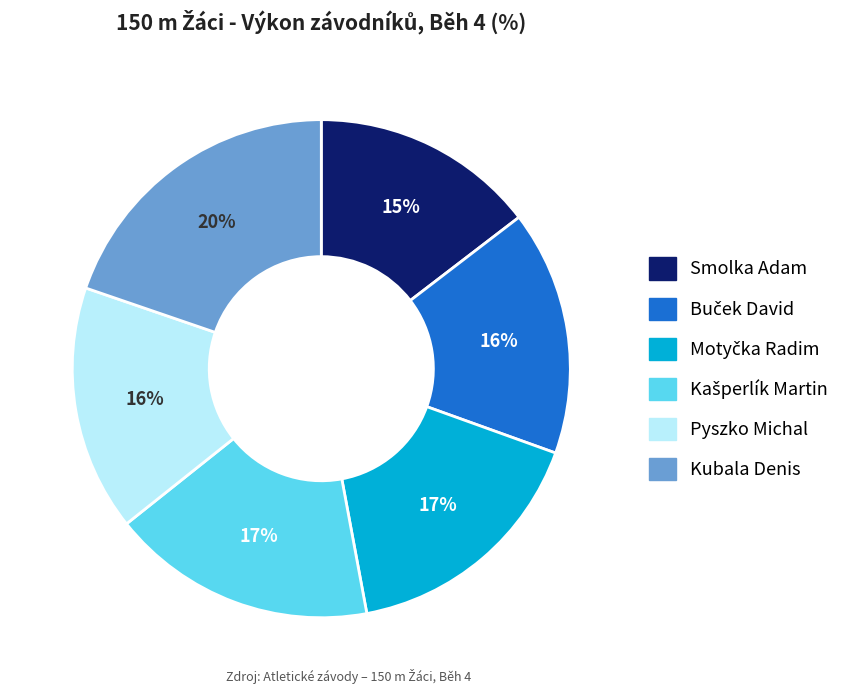

Is it true that Kubala Denis is 6% of the pie?

False